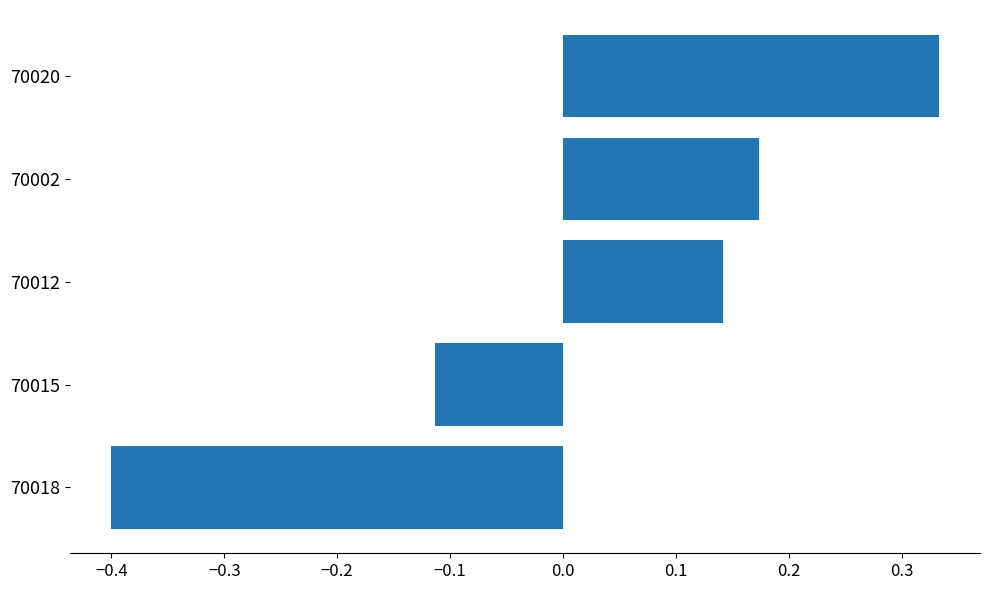

Count the number of categories in the chart.

5